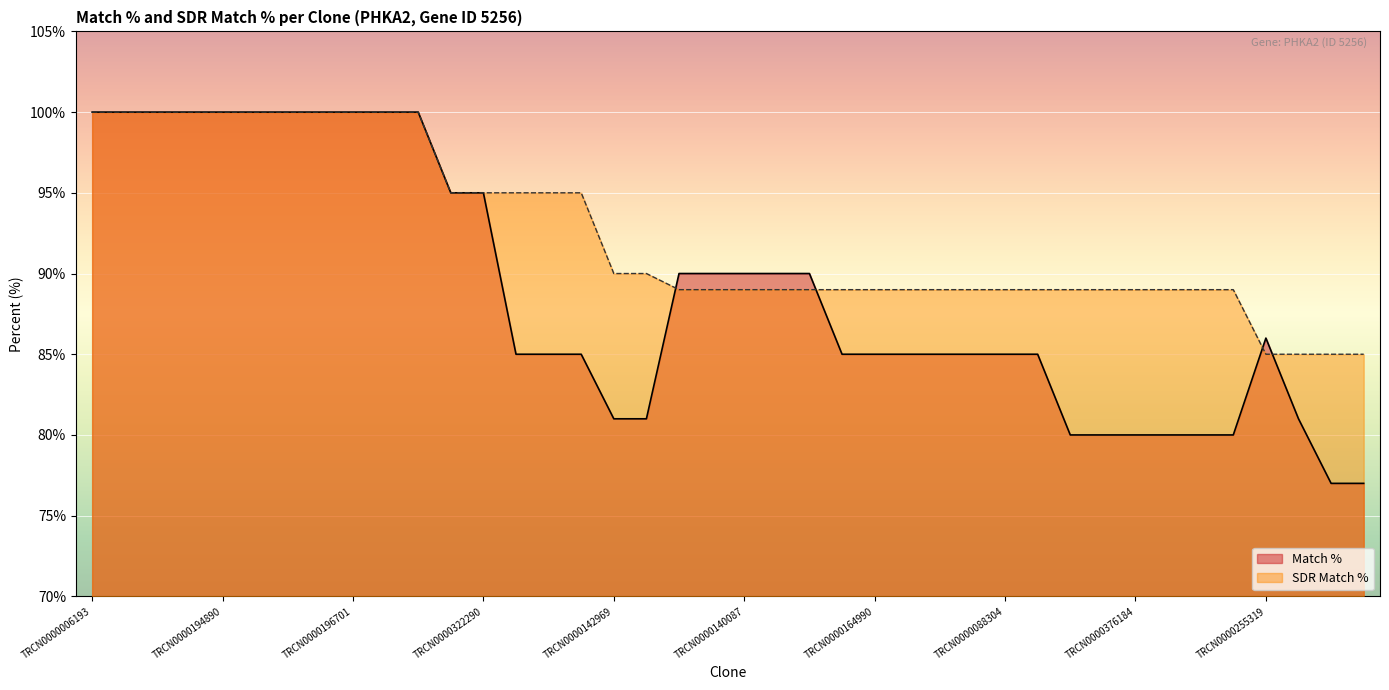

How many times do Match % and SDR Match % cross each other?

4